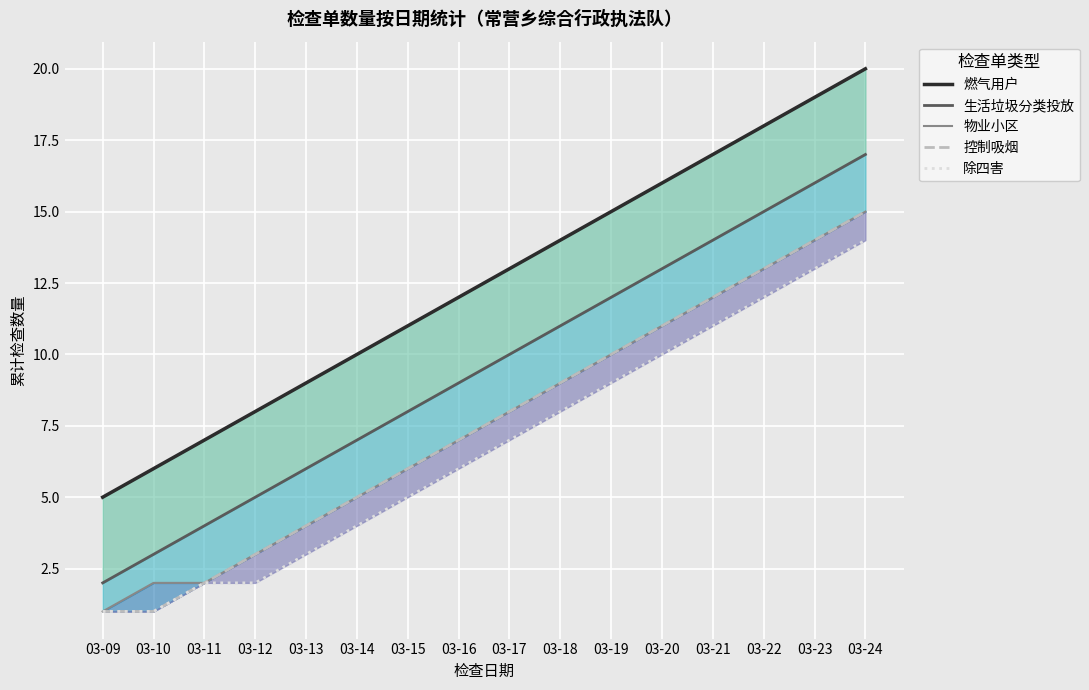

What is the difference between the second highest and minimum values in the 生活垃圾分类投放 series?

14